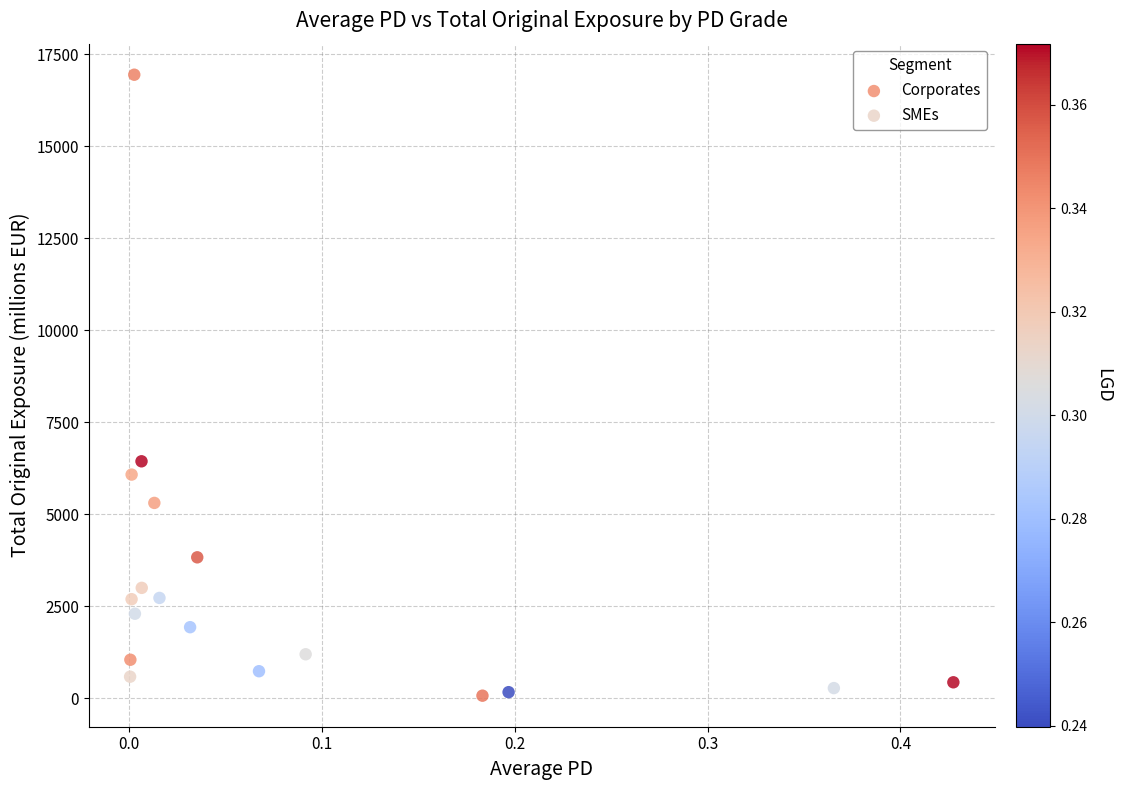

Which series has the largest Y range (max minus min)?

Corporates